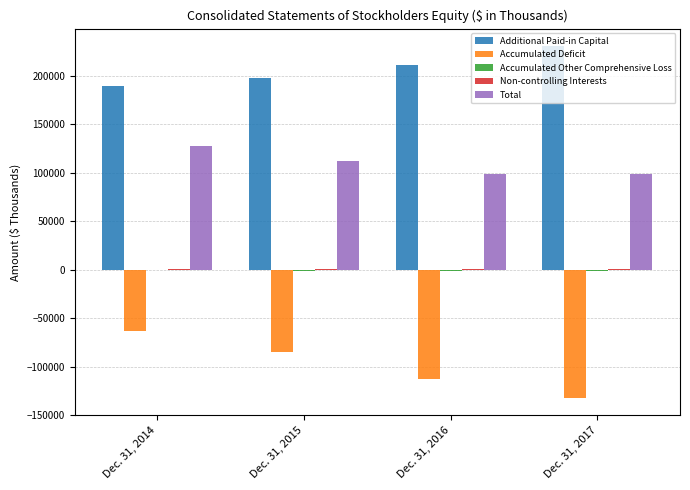

Count the number of data series in this chart.

5